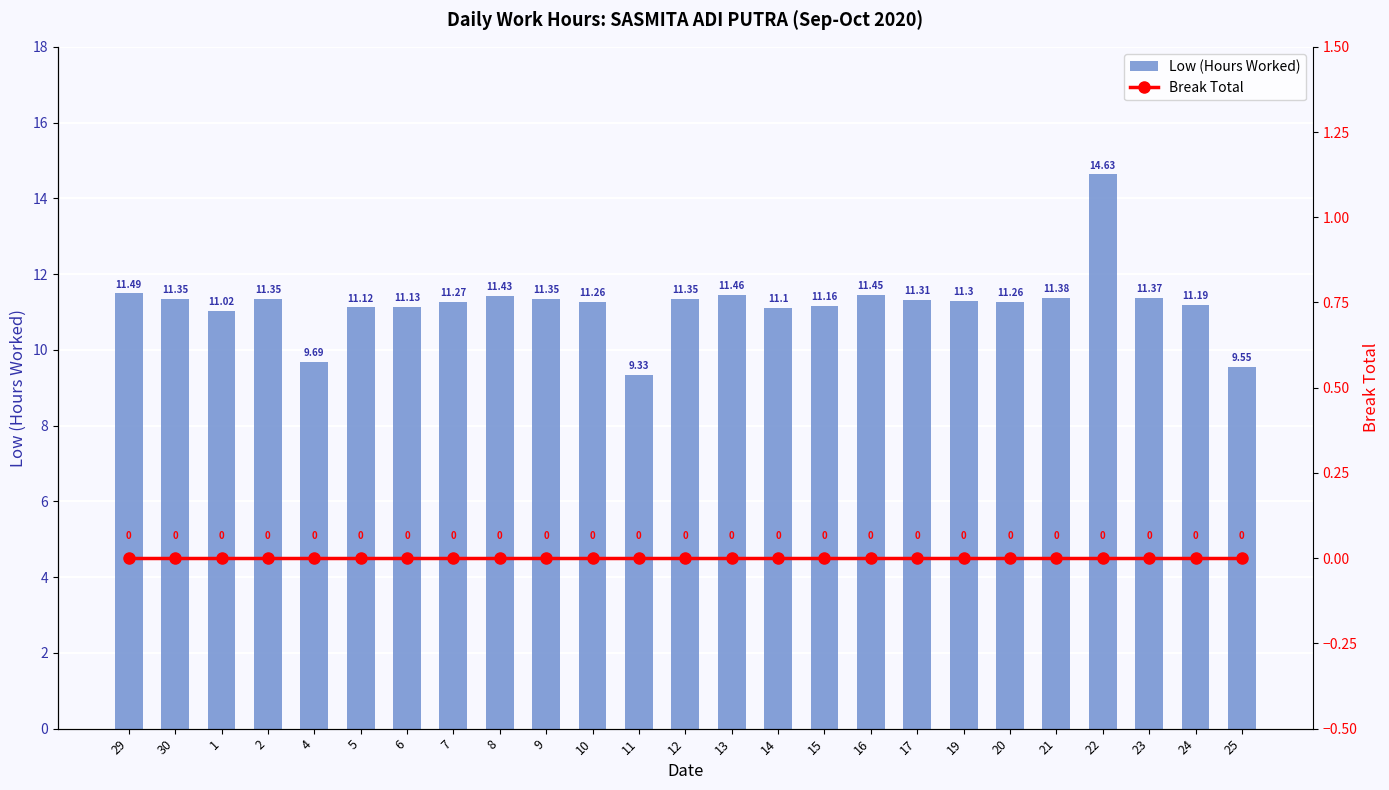

Which series changed the most between 12 and 15?

Low (Hours Worked)